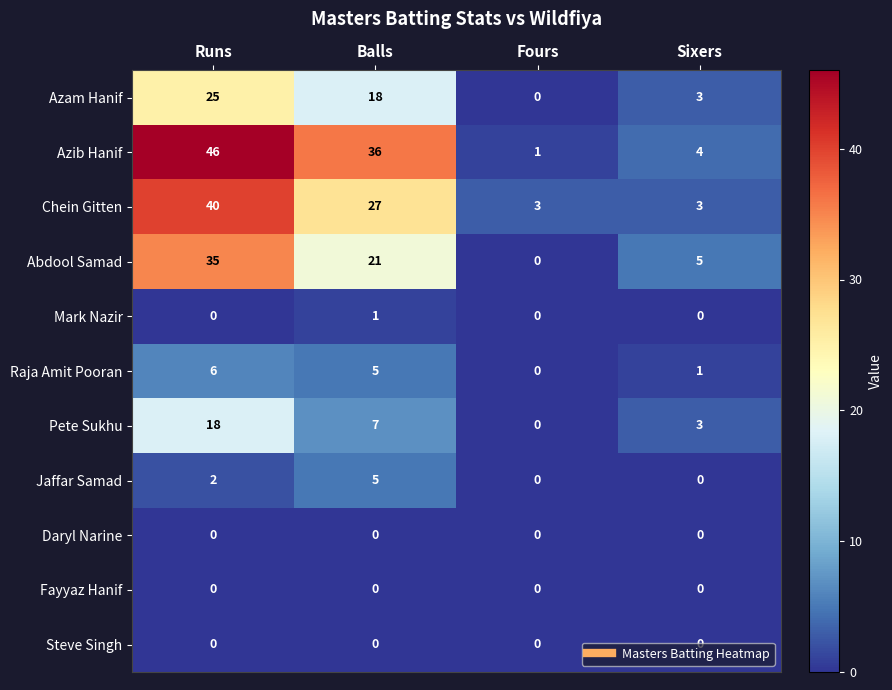

What is the spread (max minus min) of values at Fours?

3